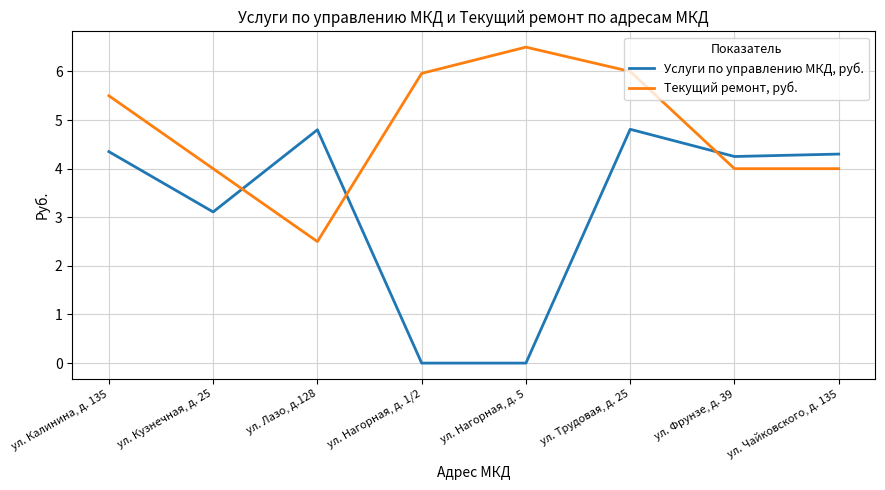

What is the highest value of the Услуги по управлению МКД, руб. series?

4.8